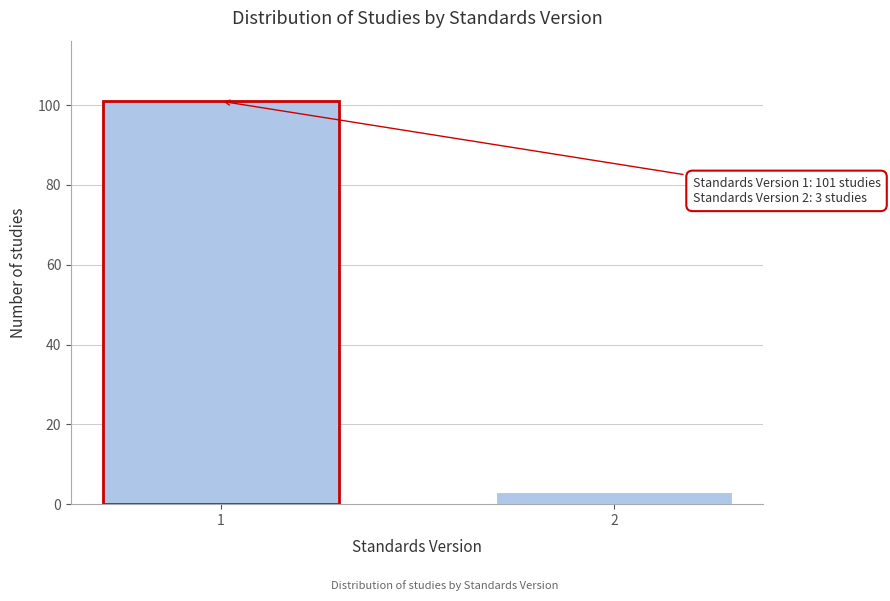

Reading left to right, extract all data points from this chart.

101	3